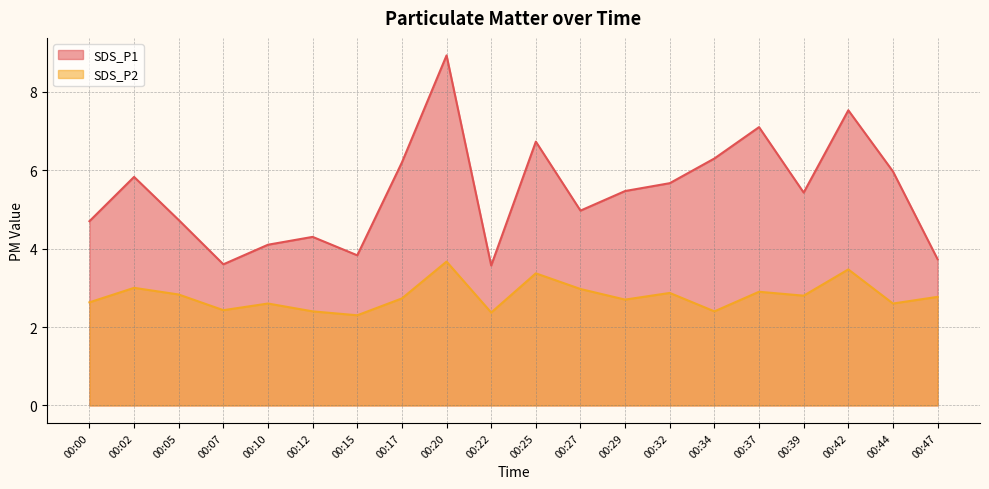

The value of SDS_P1 at 00:27 is 1.1. True or false?

False